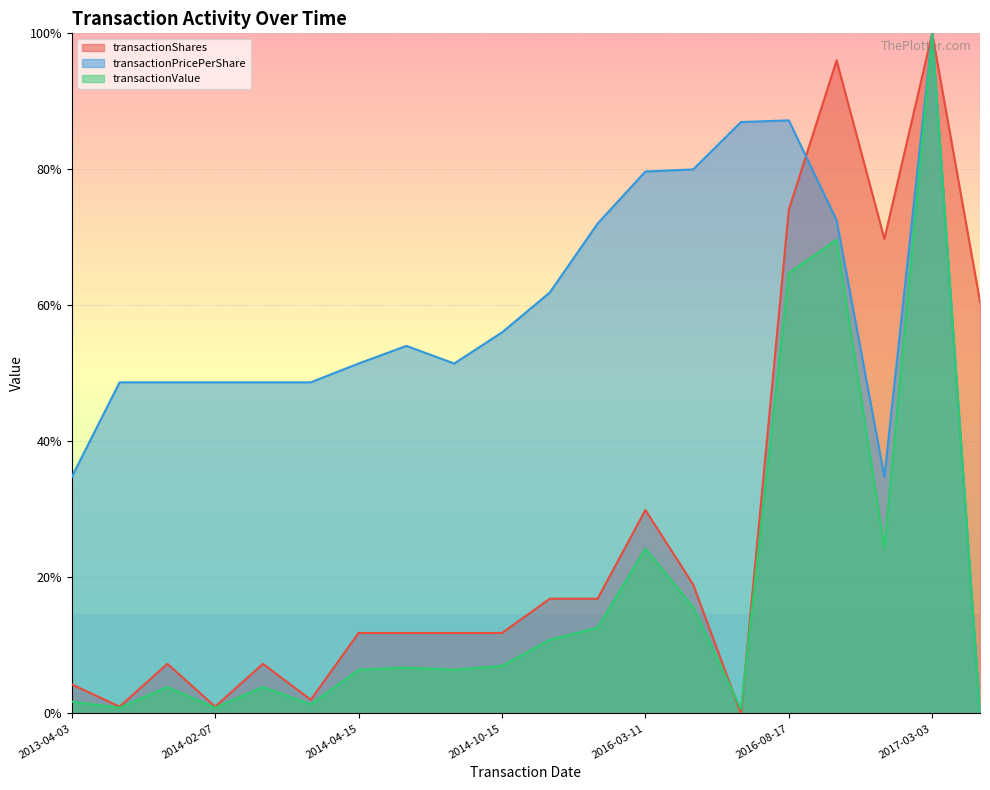

What is the difference between the maximum and minimum values in the transactionPricePerShare series?

1.0